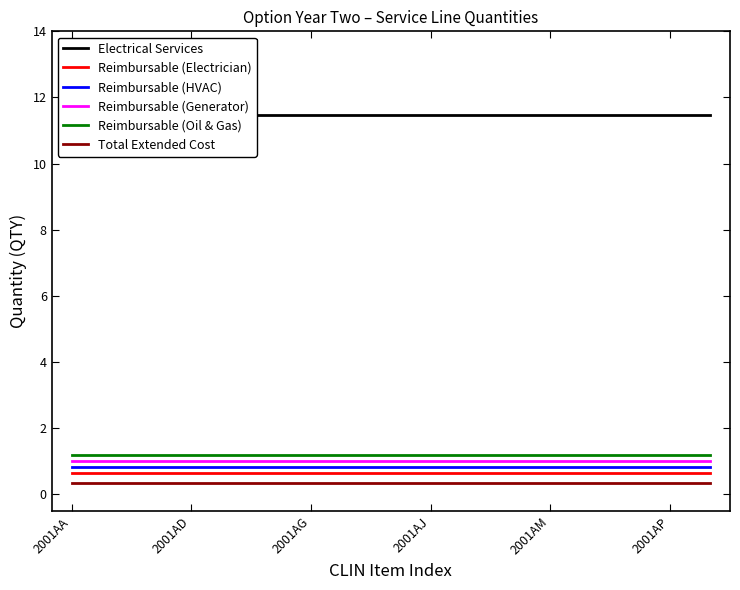

Which series has the largest total across all categories?

Electrical Services